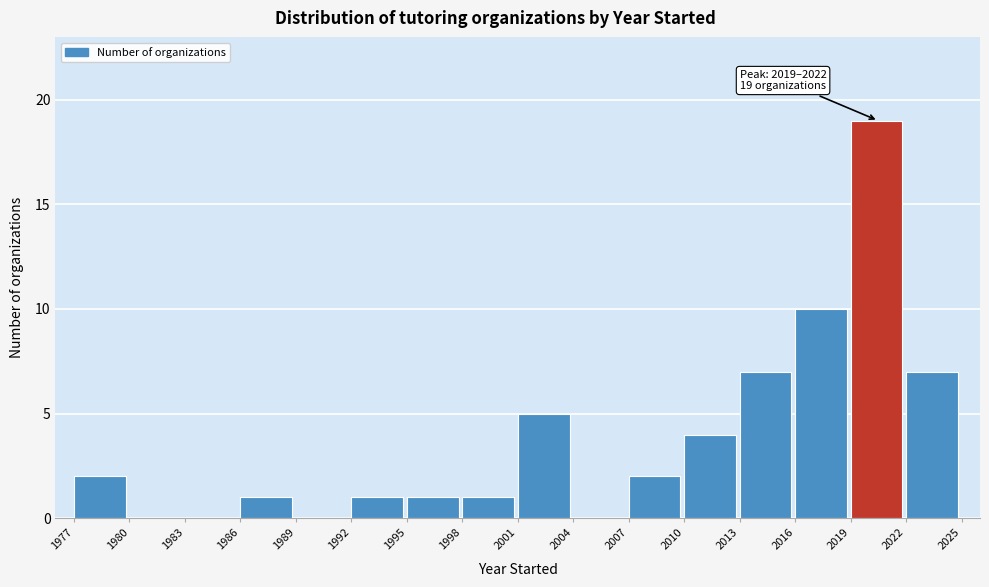

Over which range of the x-axis is the bar tallest?

2019 to 2022